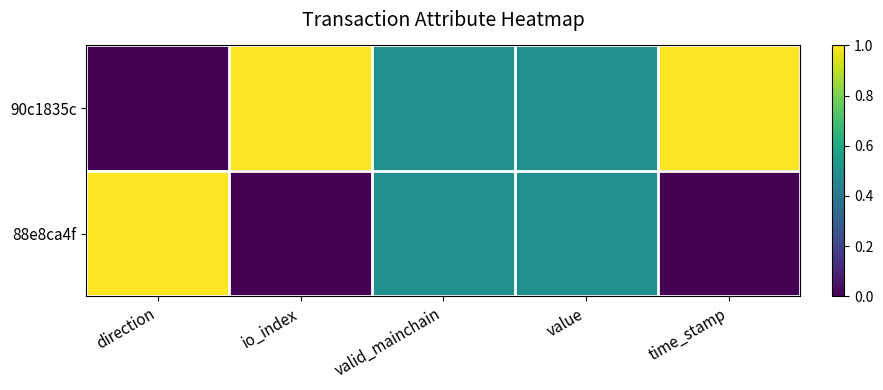

How many distinct data groups are displayed?

2